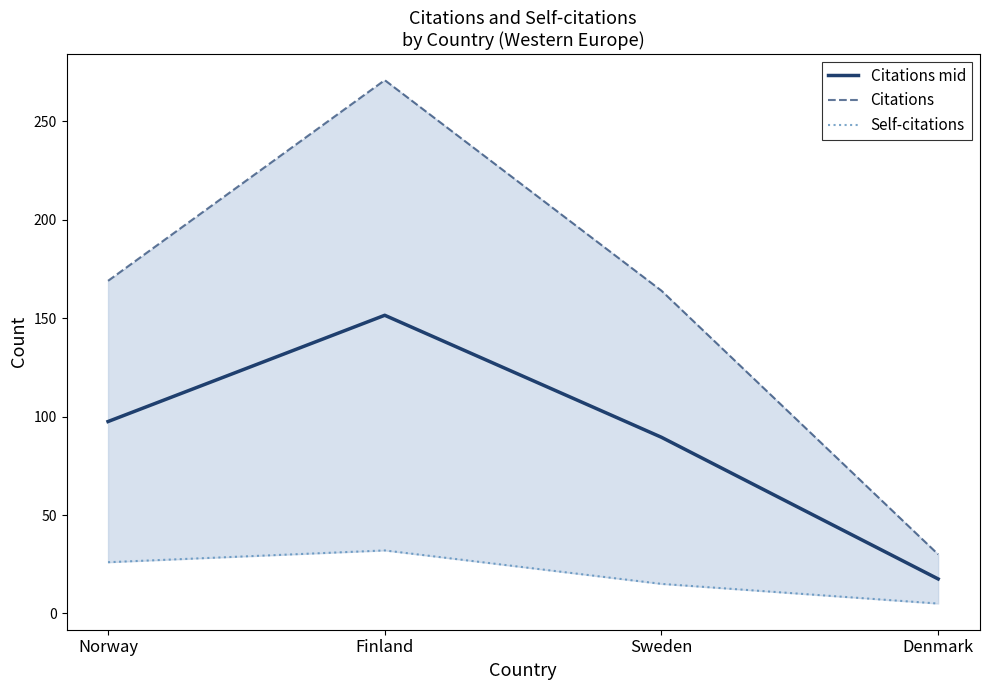

At which category does the chart reach its peak across all series?

Finland